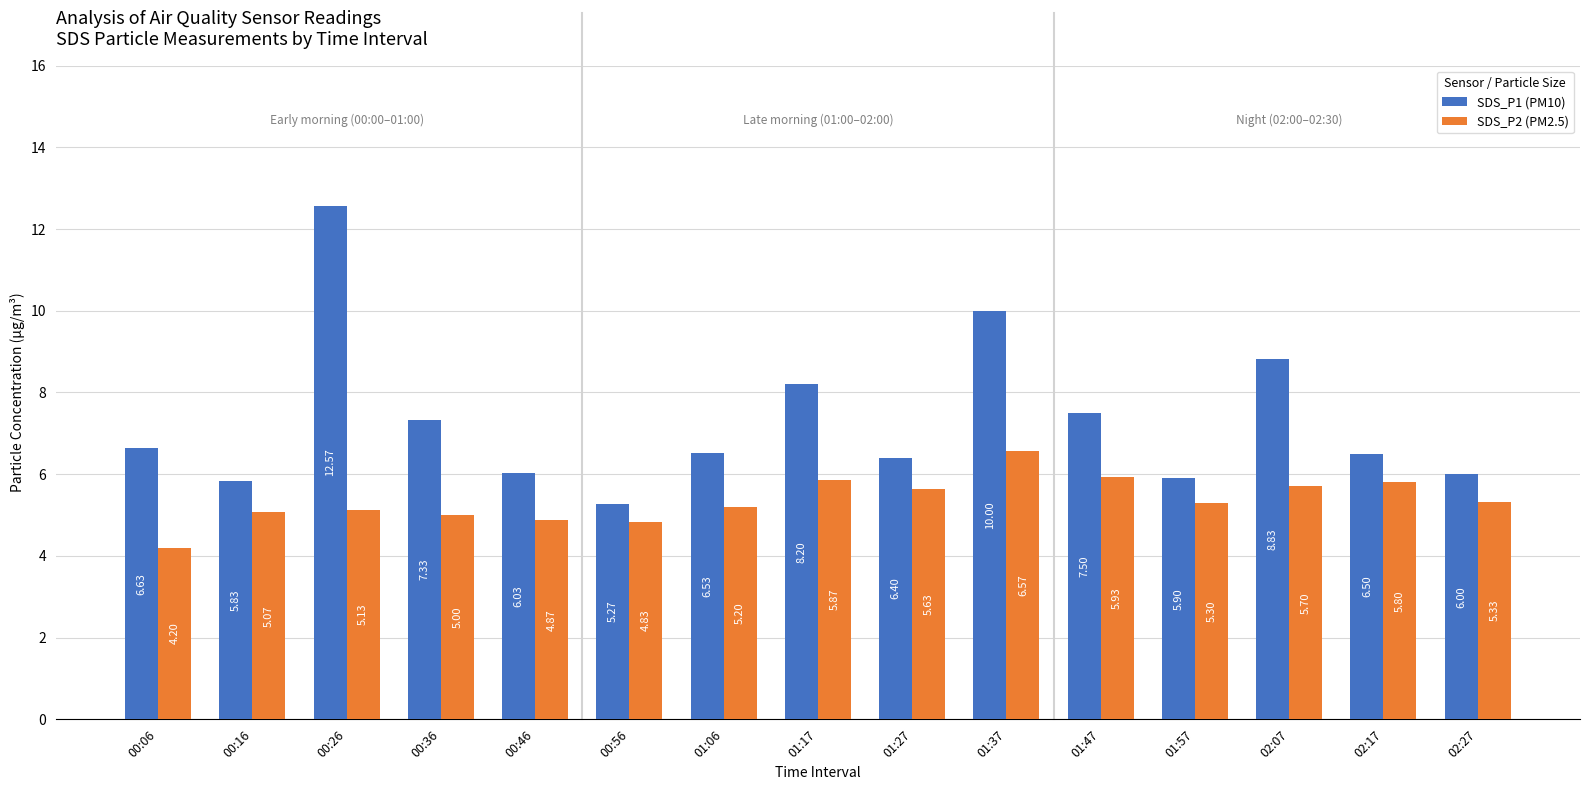

Which series has the largest total across all categories?

SDS_P1 (PM10)